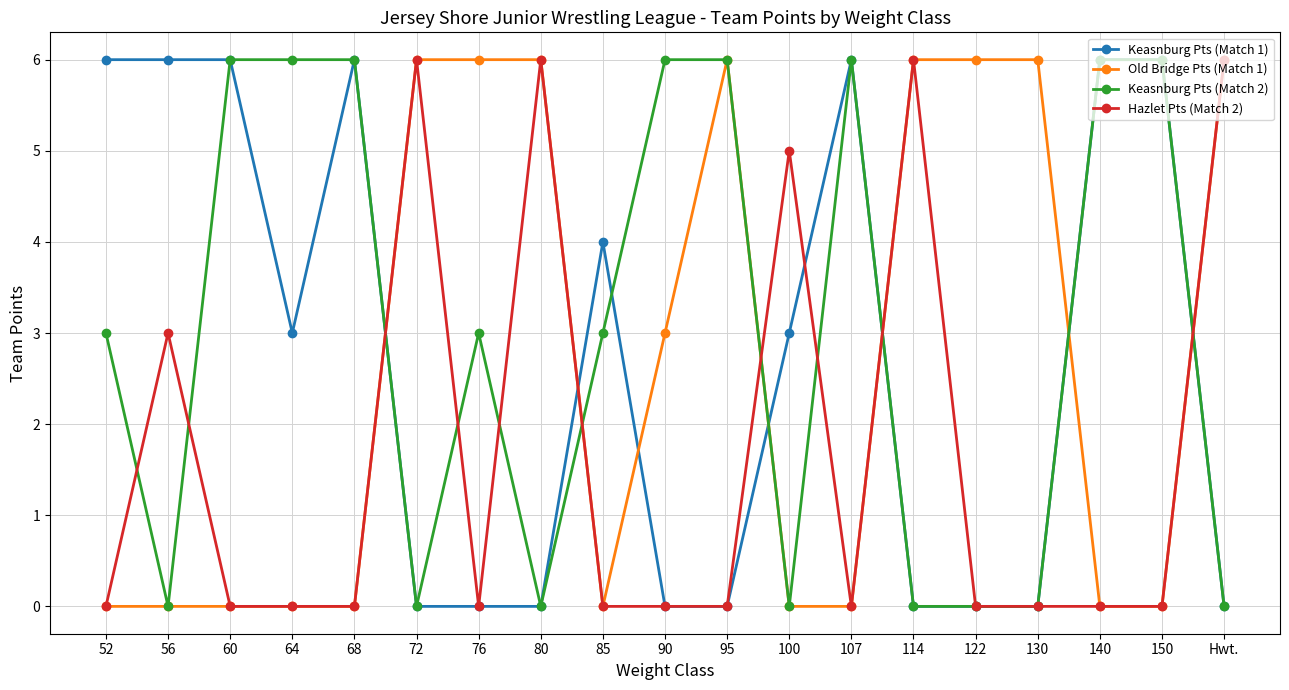

True or false: Keasnburg Pts (Match 2) has more than 1 interior local peaks.

True